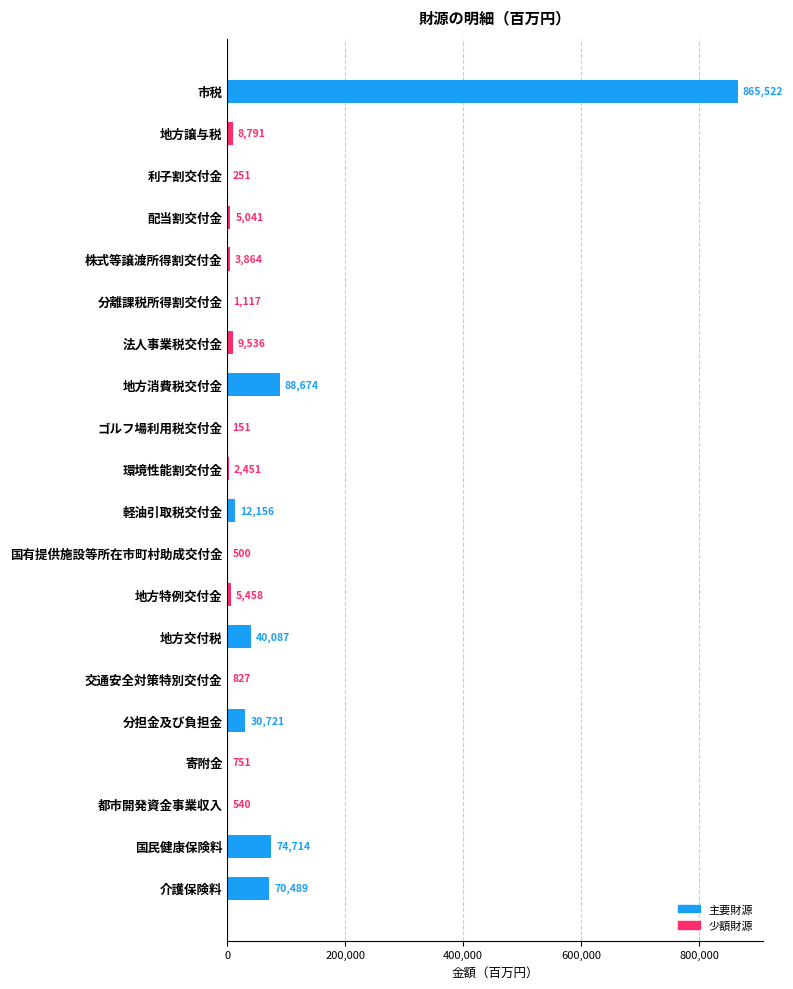

True or false: the data shows 500 at 国有提供施設等所在市町村助成交付金.

True